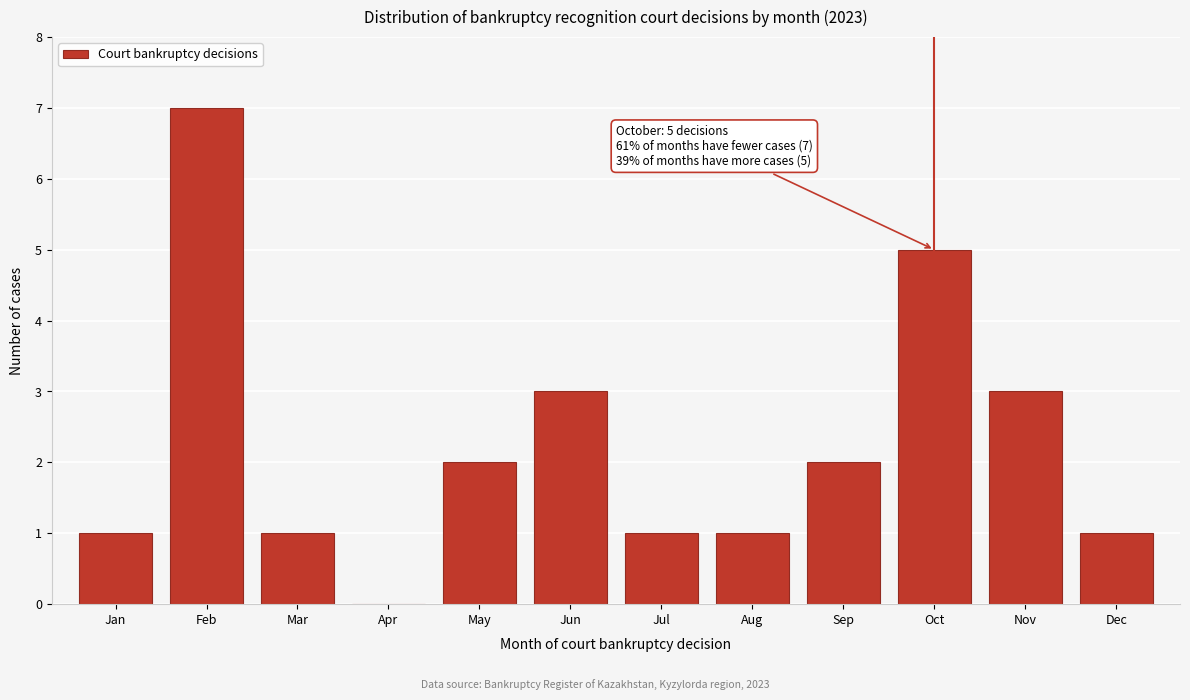

Reading left to right, transcribe all the data shown in this chart.

Jan=1	Feb=7	Mar=1	Apr=0	May=2	Jun=3	Jul=1	Aug=1	Sep=2	Oct=5	Nov=3	Dec=1